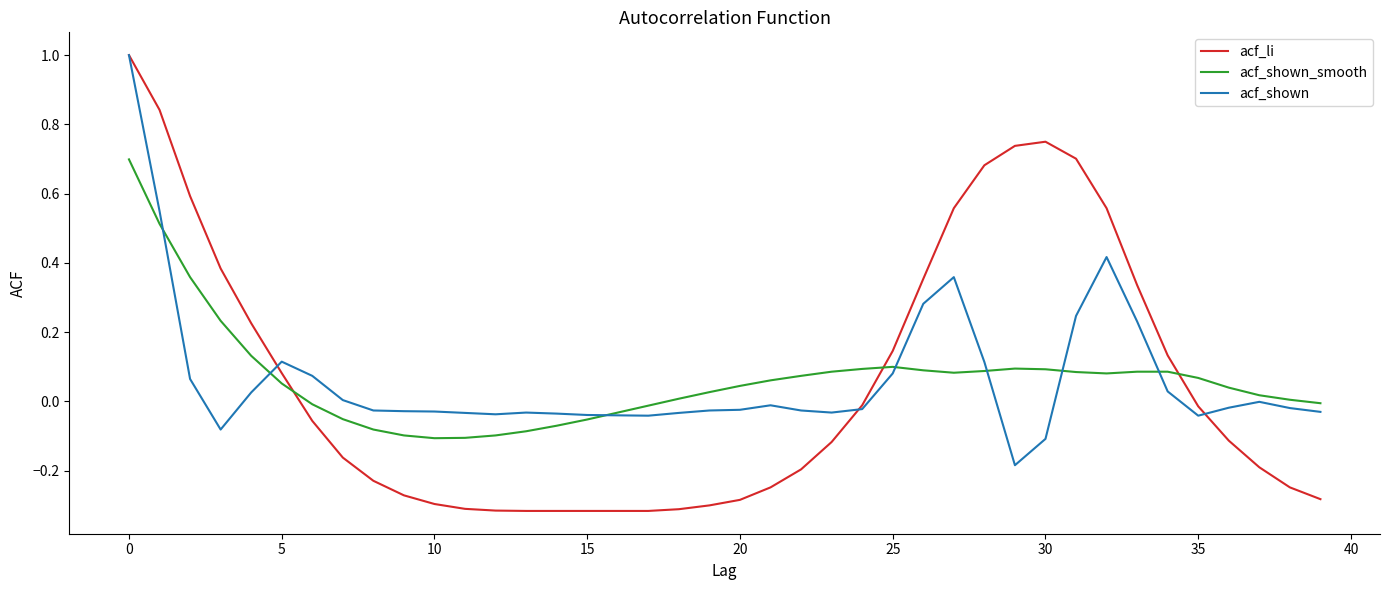

True or false: acf_shown_smooth and acf_li intersect in this chart.

True